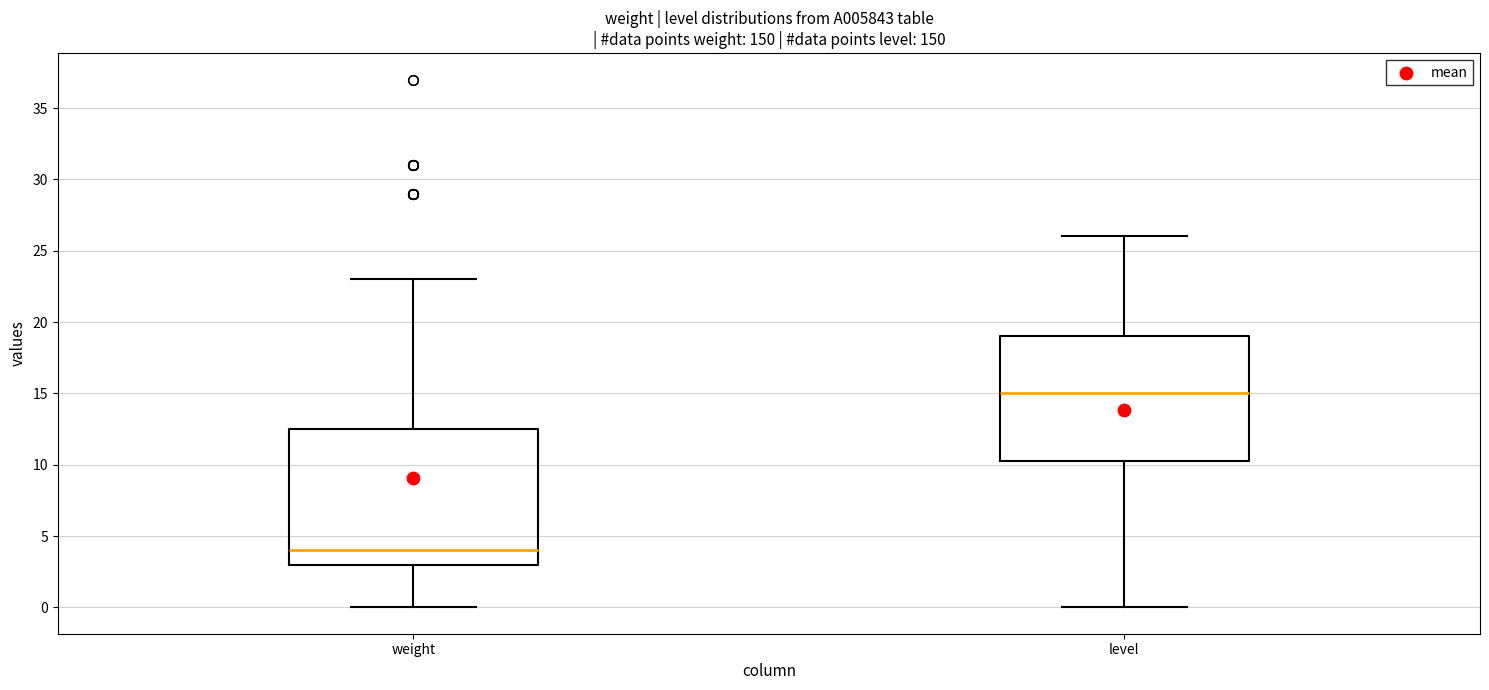

Which box has the lowest median line?

weight